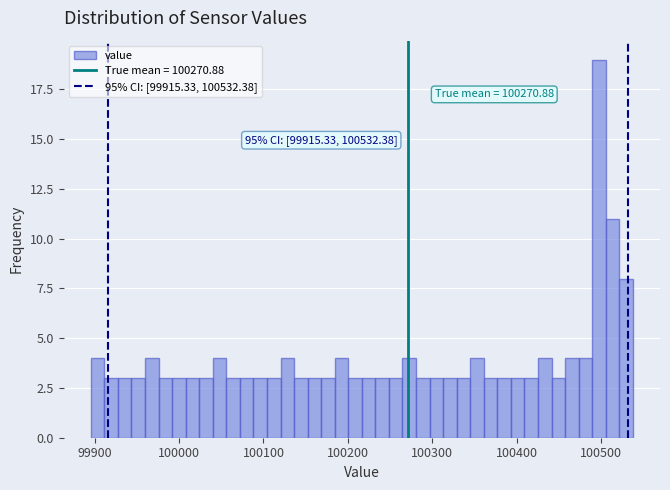

Around what value on the x-axis is the tallest bar? Give the approximate position of its centre, as read against the axis.

100500